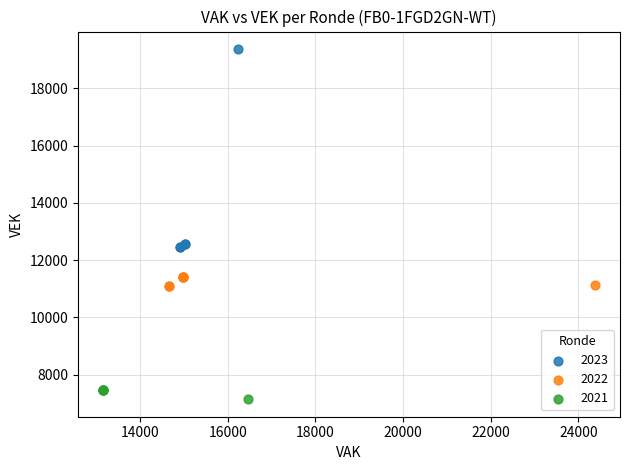

What are all the series names shown in the legend?

2023, 2022, 2021